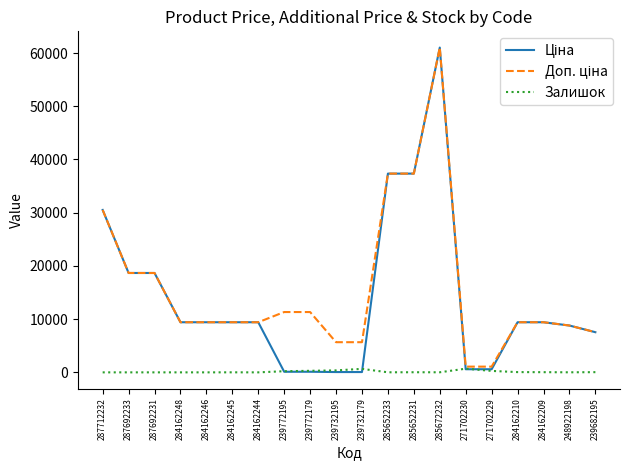

True or false: Залишок has more than 0 points higher than both neighbors.

True